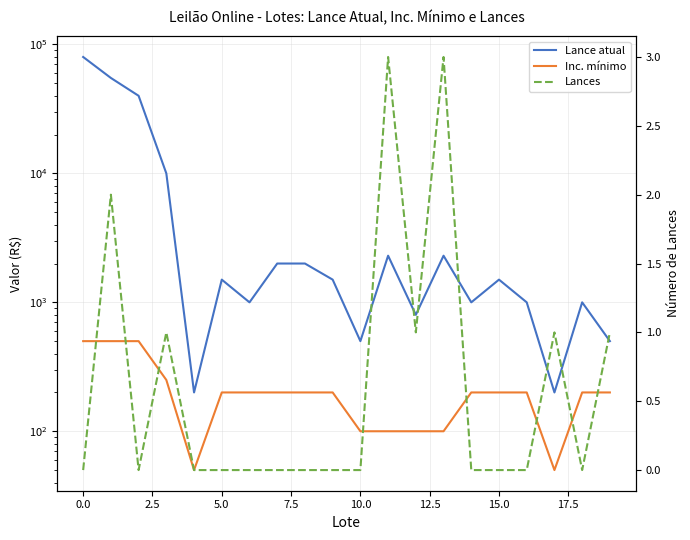

What is the total value across all series at 2.5?

40500